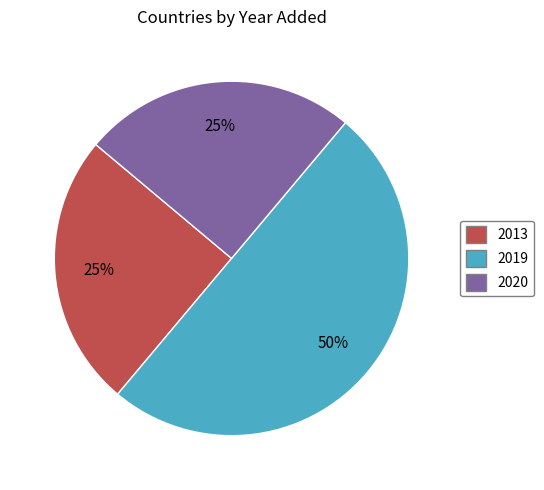

To the nearest percent, what is the average slice percentage?

33%